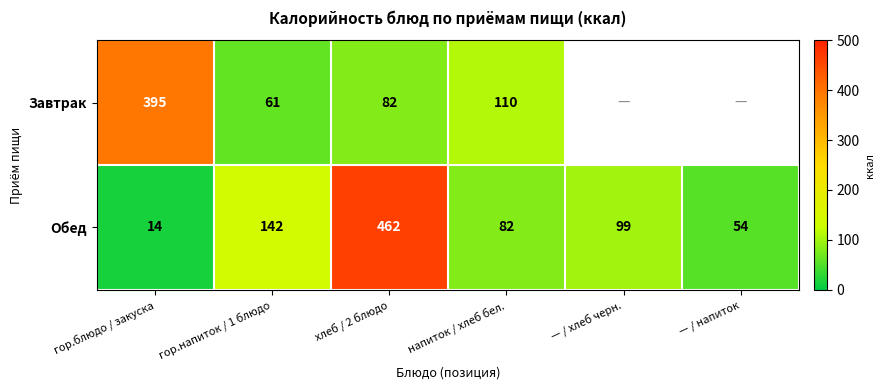

What is the smallest value displayed?

14.0